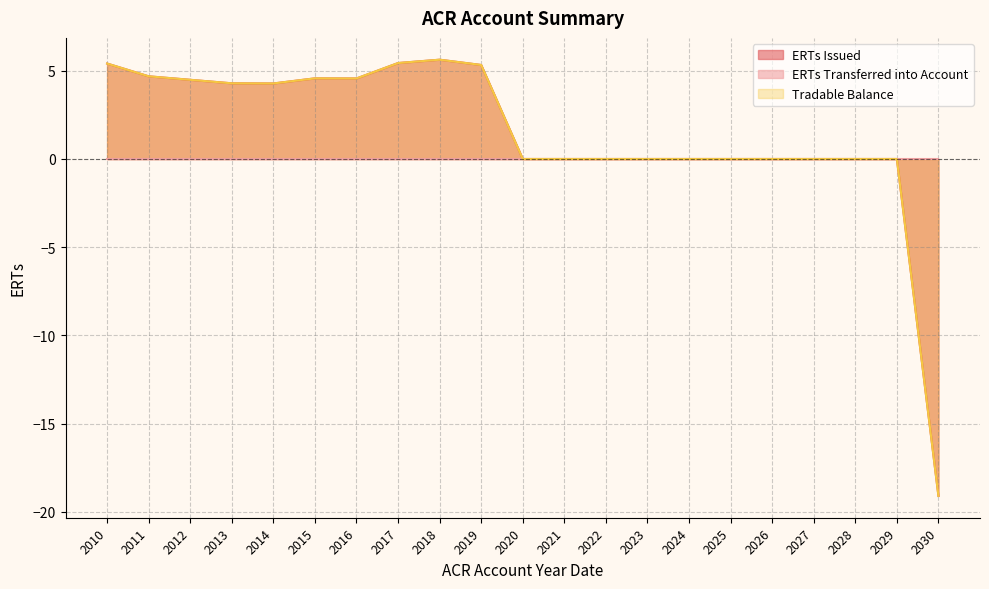

What is the value of the ERTs Issued point at the 2nd from the left?

4.7